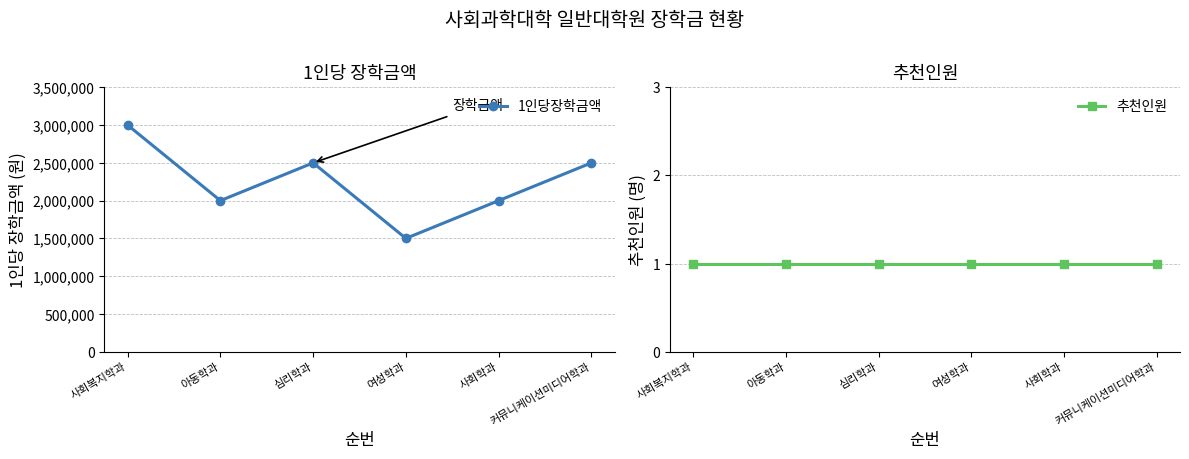

Rank the series by their maximum value, from highest to lowest.

1인당장학금액, 추천인원